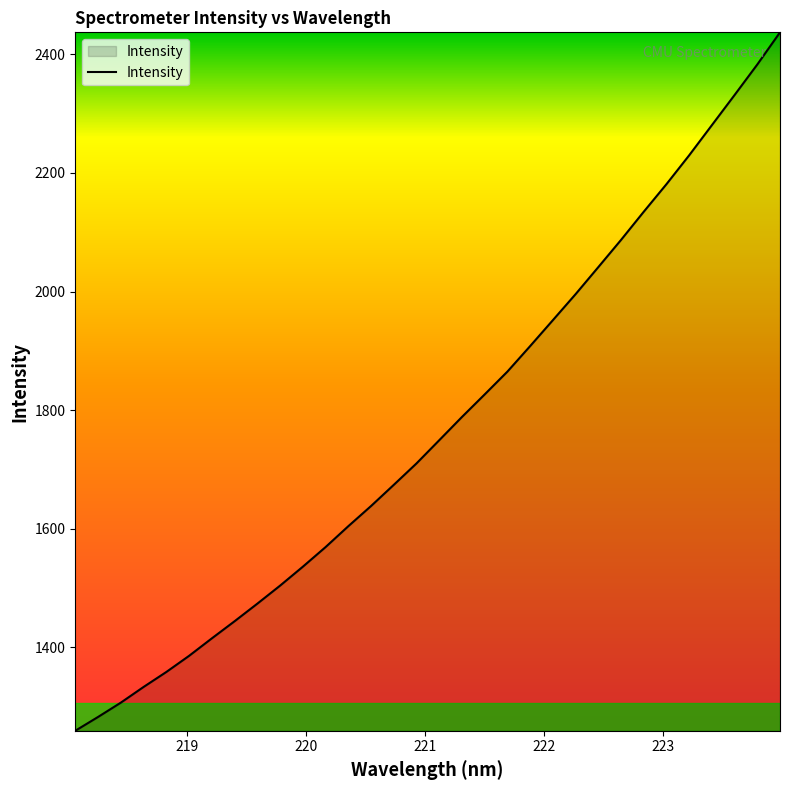

What is the minimum value shown in the chart?

1259.4